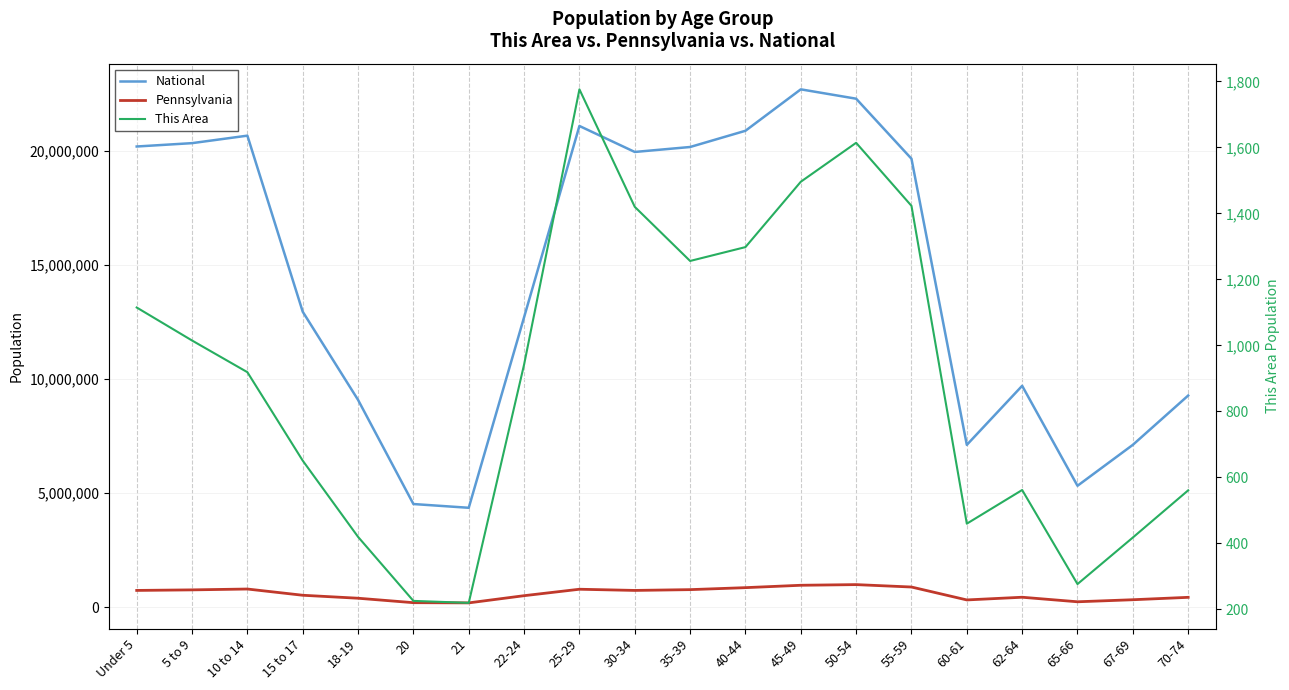

How many categories are shown in the chart?

20